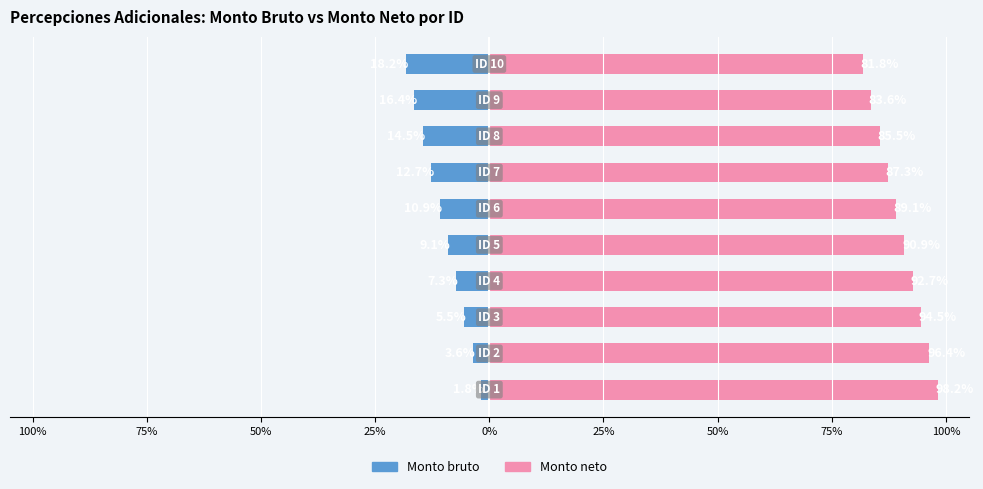

What is the maximum value shown in the chart?

98.2